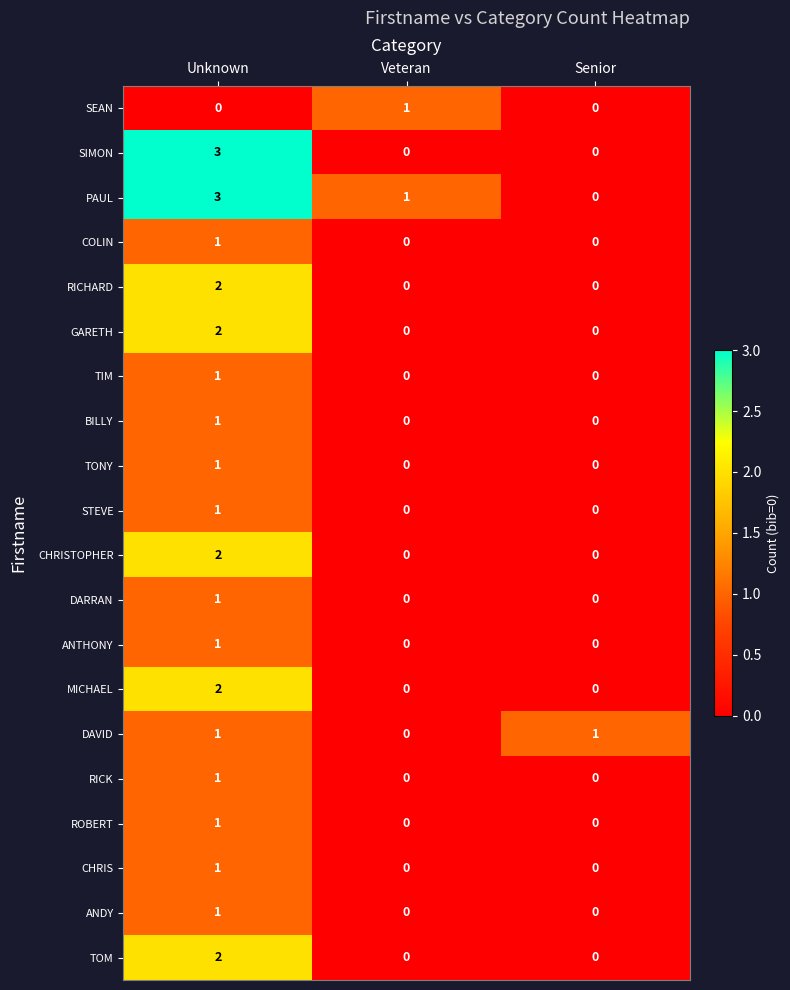

At which category does the chart reach its peak across all series?

Unknown